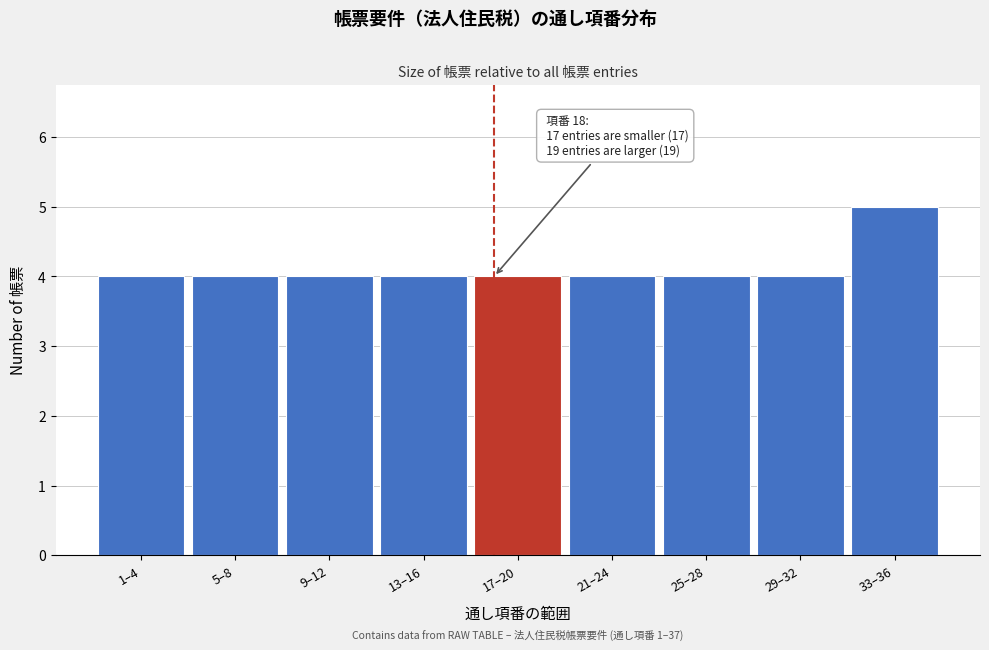

Reading left to right, list all the values displayed in this chart.

1–4=4	5–8=4	9–12=4	13–16=4	17–20=4	21–24=4	25–28=4	29–32=4	33–36=5